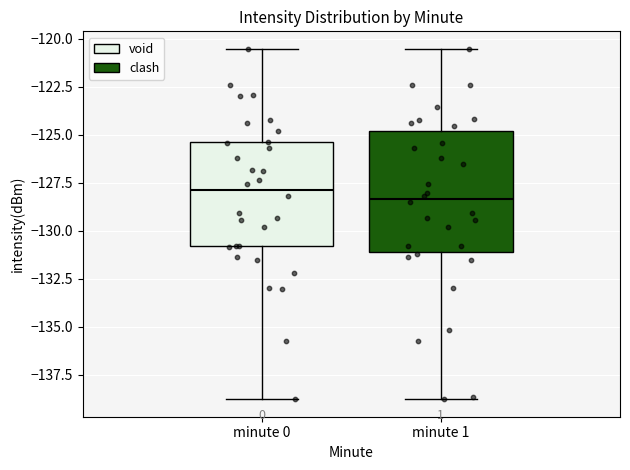

Reading left to right, transcribe this box plot: for each box, give where its median line is, the range the box spans, and where its two whiskers end, as read against the y-axis. The values are not printed on the chart, so give them approximately, as read against the axis.

minute 0: median -128.0, box -131.0 to -125.5, whiskers -139.0 to -120.5
minute 1: median -128.5, box -131.0 to -125.0, whiskers -139.0 to -120.5